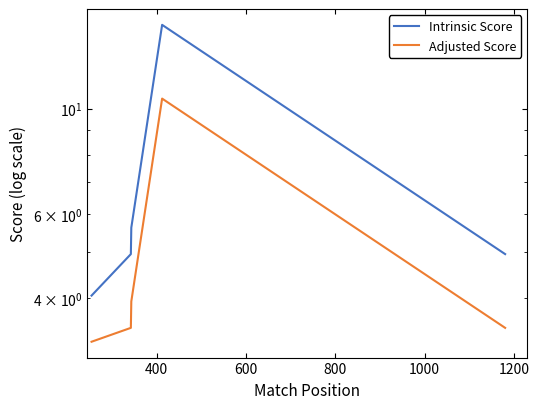

Is it true that Intrinsic Score equals 1.3 at 1000?

False